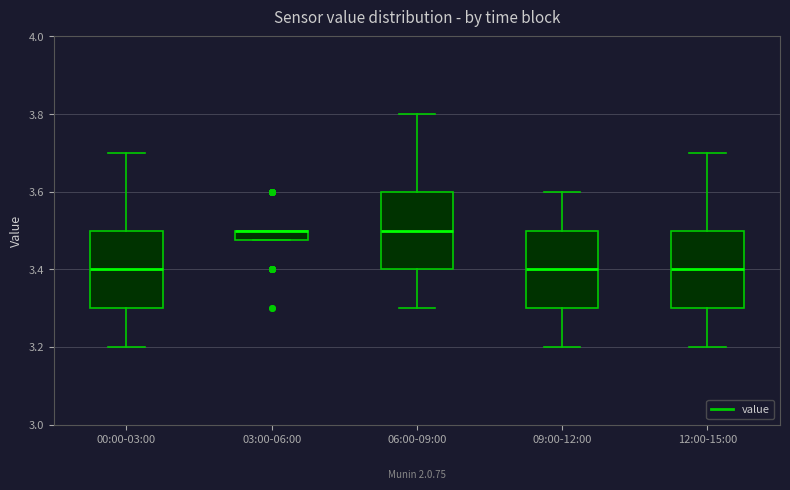

Where is the upper edge of the box for 06:00-09:00 on the y-axis? The values are not printed on the chart, so give them approximately, as read against the axis.

3.60